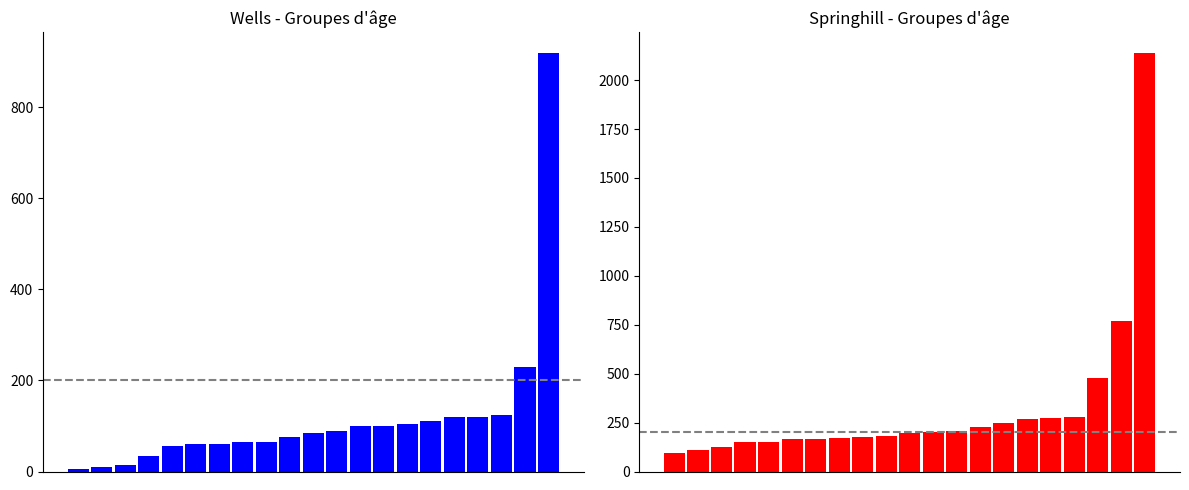

At which label is Wells - Total closest to 462?

19